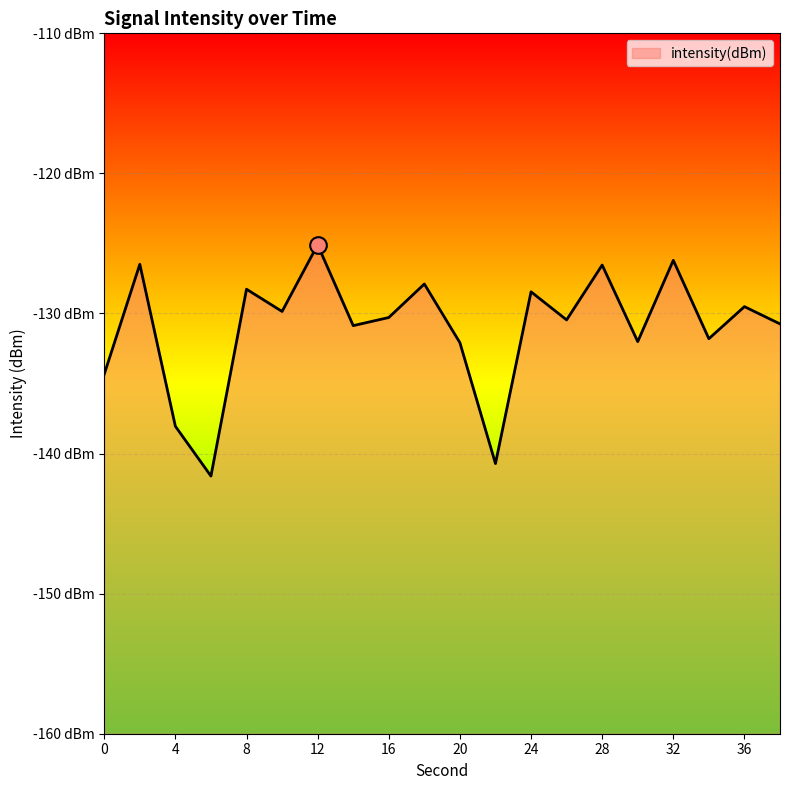

List the labels in order of value, smallest first.

6, 22, 4, 0, 20, 30, 34, 14, 38, 26, 16, 10, 36, 24, 8, 18, 28, 2, 32, 12